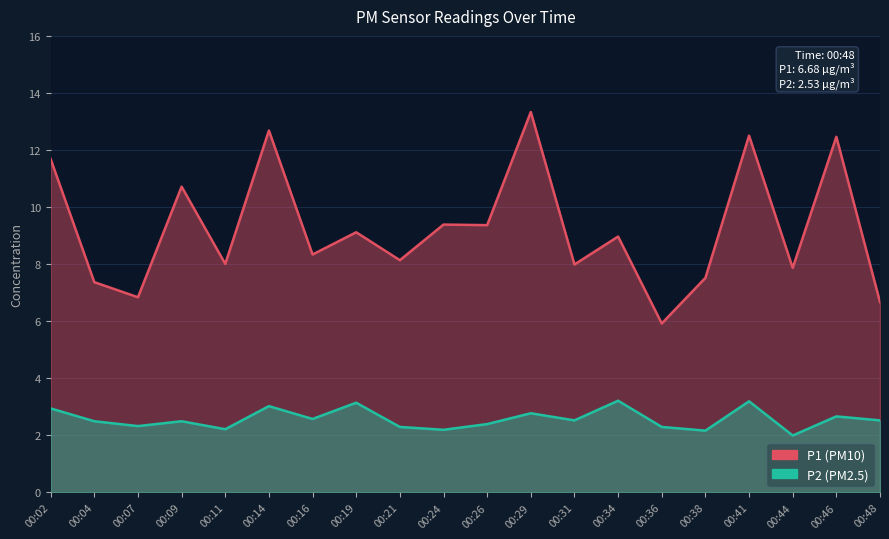

At which label does P1 reach its peak?

00:29